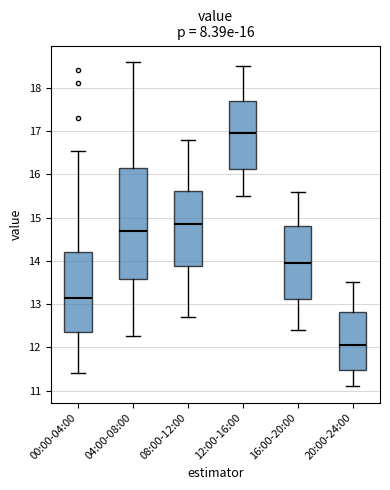

Which box has the highest median line?

12:00-16:00